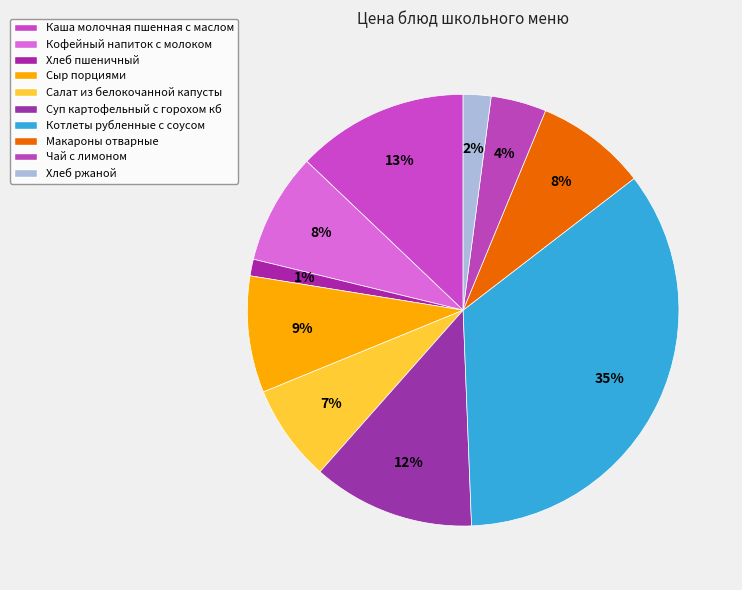

Is there any slice that represents more than half of the pie?

No